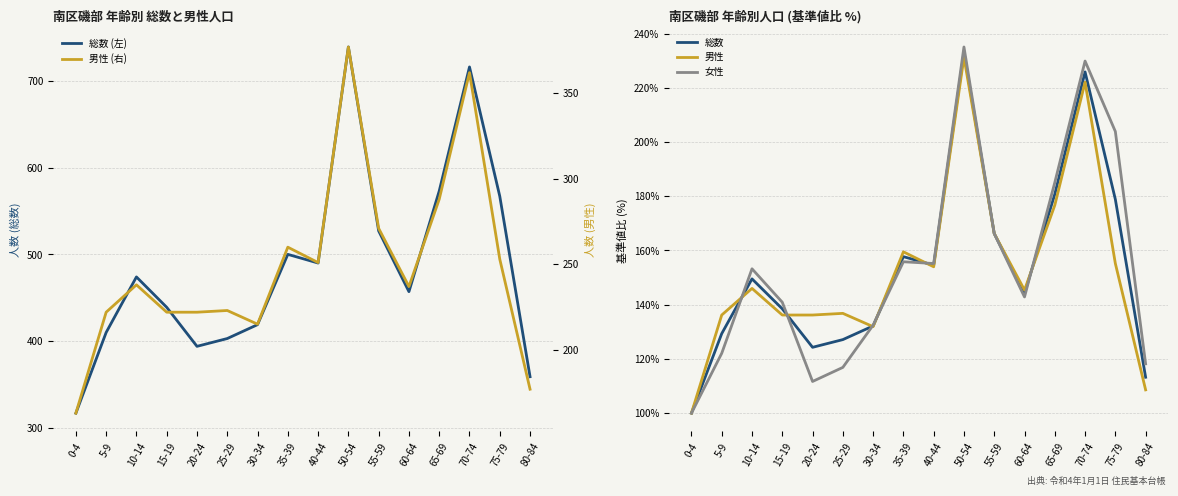

How many intersections are there between 総数 and 女性?

7